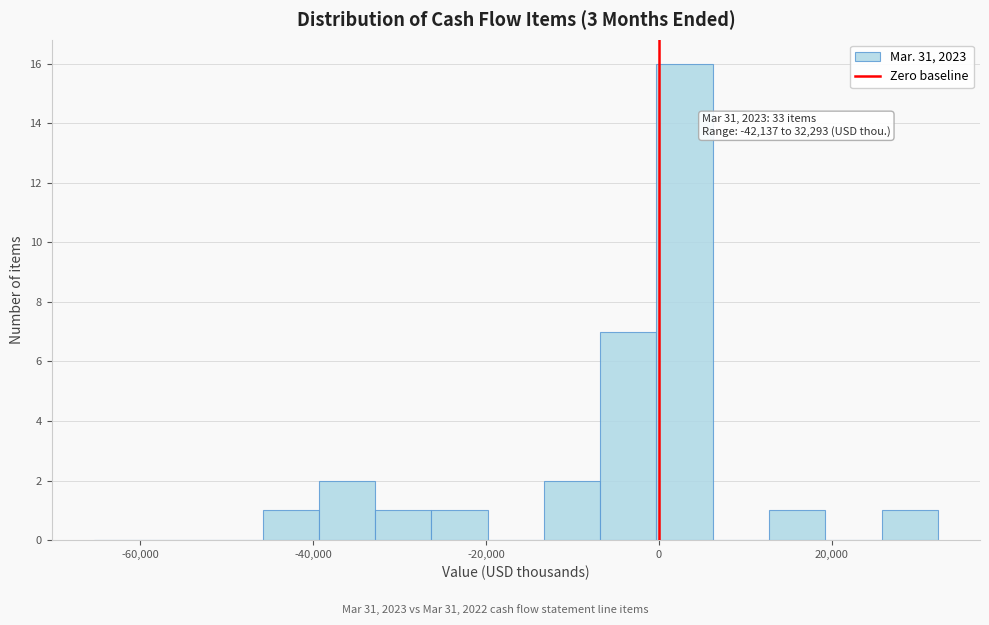

Read against the x-axis, roughly where is the centre of the tallest bar?

2000